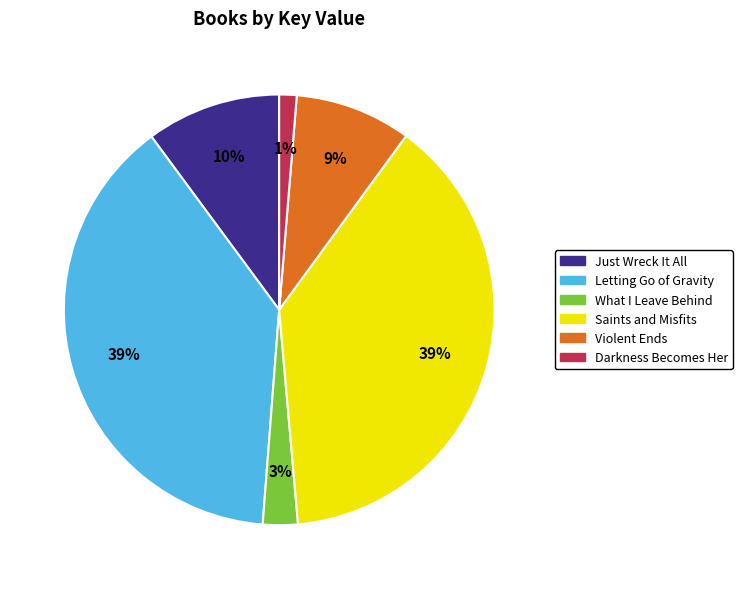

Combined, do Darkness Becomes Her and Violent Ends account for over 50%?

No